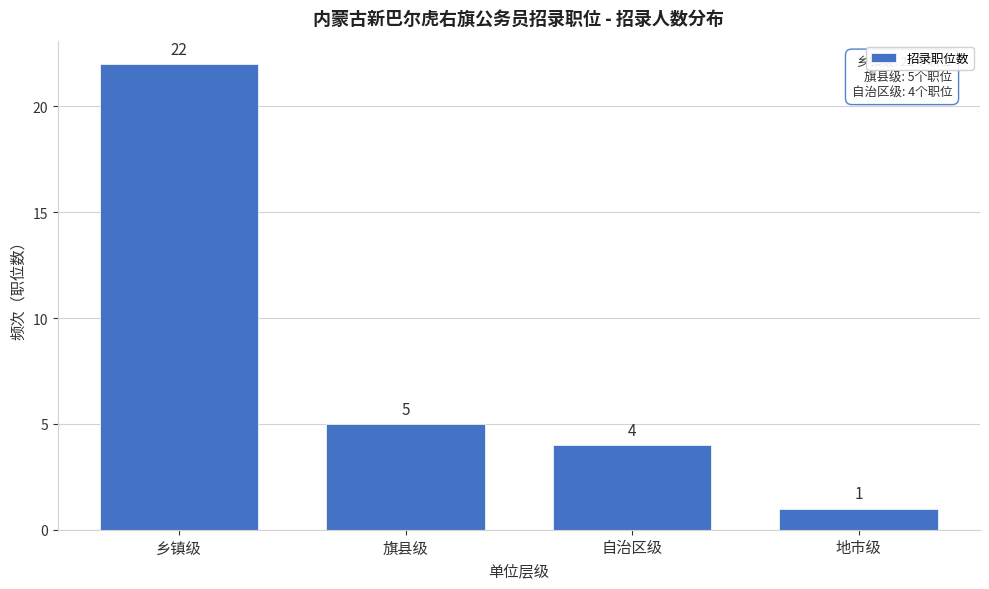

Reading left to right, list all the values displayed in this chart.

22	5	4	1